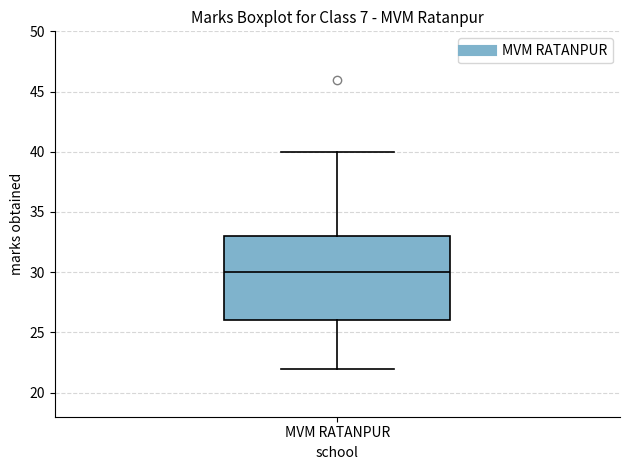

Transcribe this box plot: give where the median line is, the range the box spans, and where the two whiskers end, as read against the y-axis. The values are not printed on the chart, so give them approximately, as read against the axis.

median 30, box 26 to 33, whiskers 22 to 40